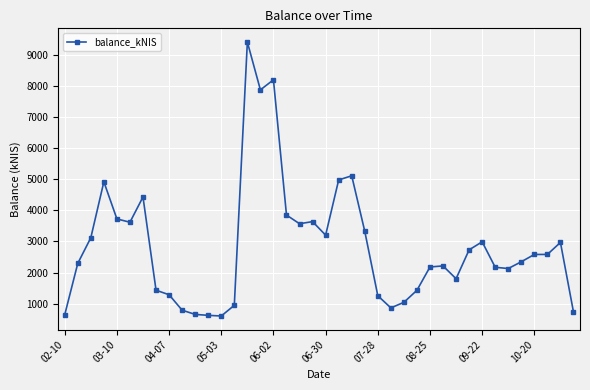

What is the average value?

2854.4